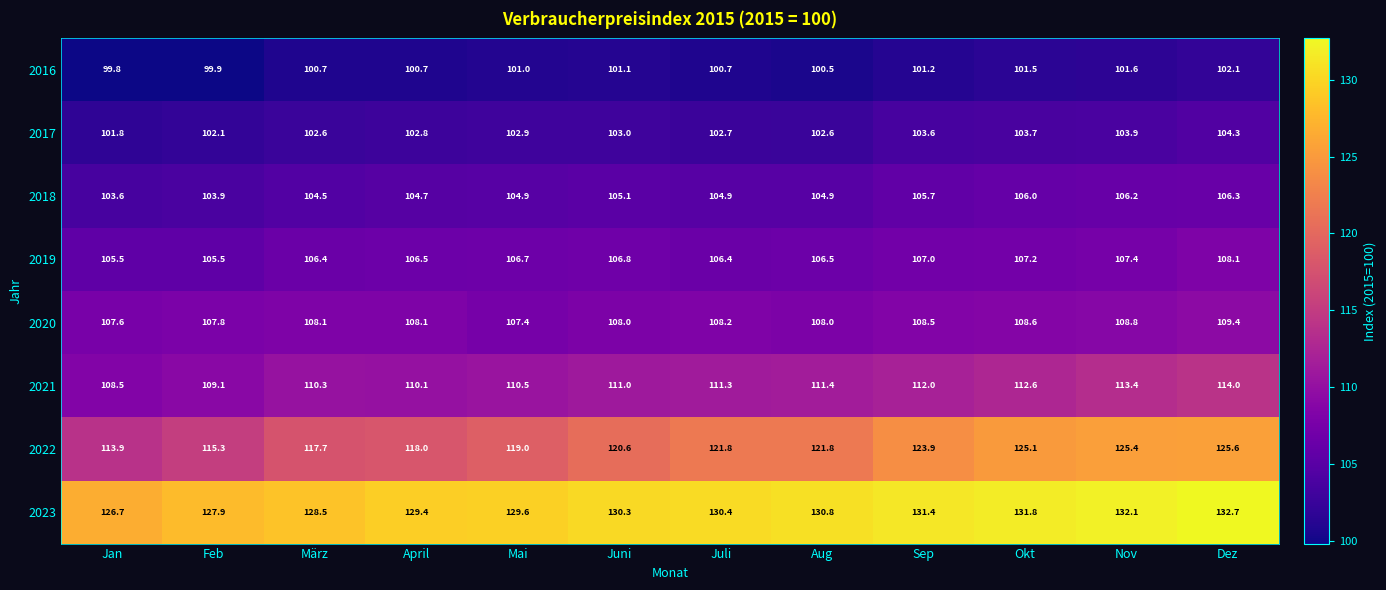

What is the sum of the 2017 values at Juni and Dez?

207.3